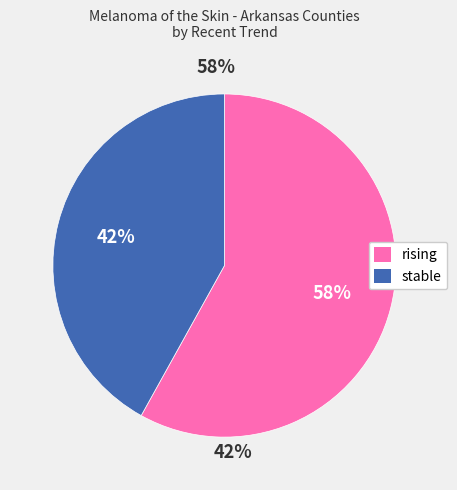

The rising slice represents 44% of the pie. True or false?

False